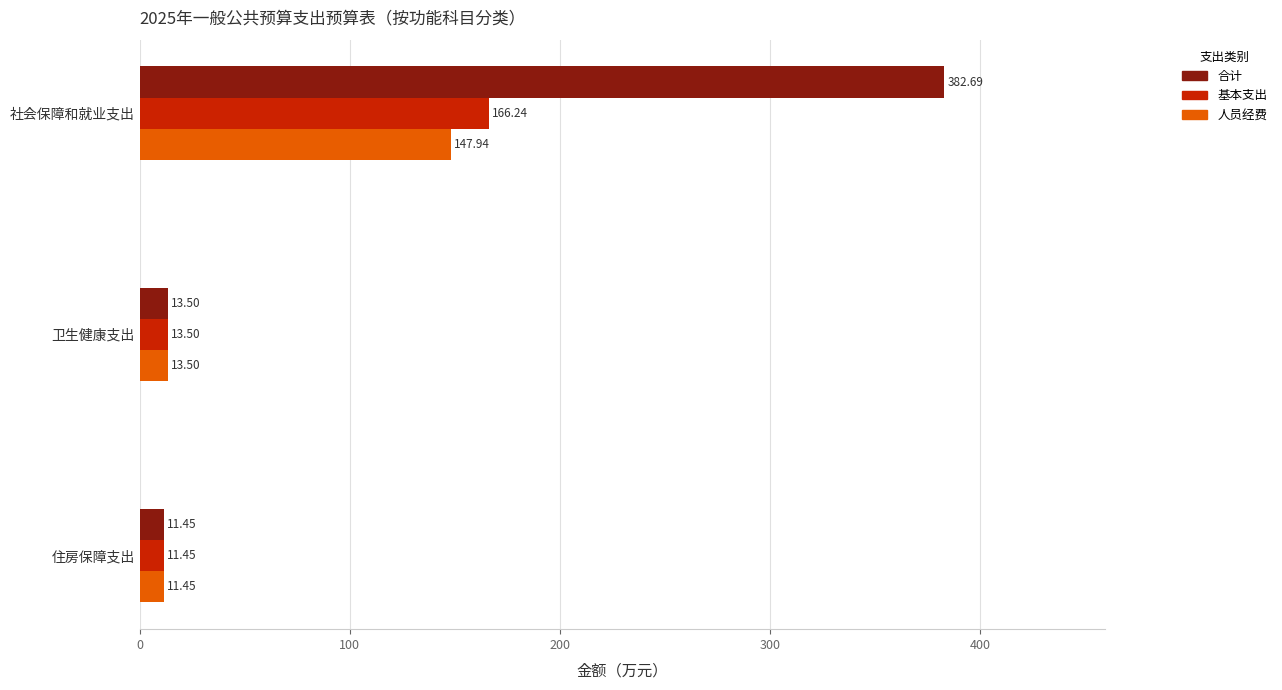

Which series has the widest spread of values?

合计